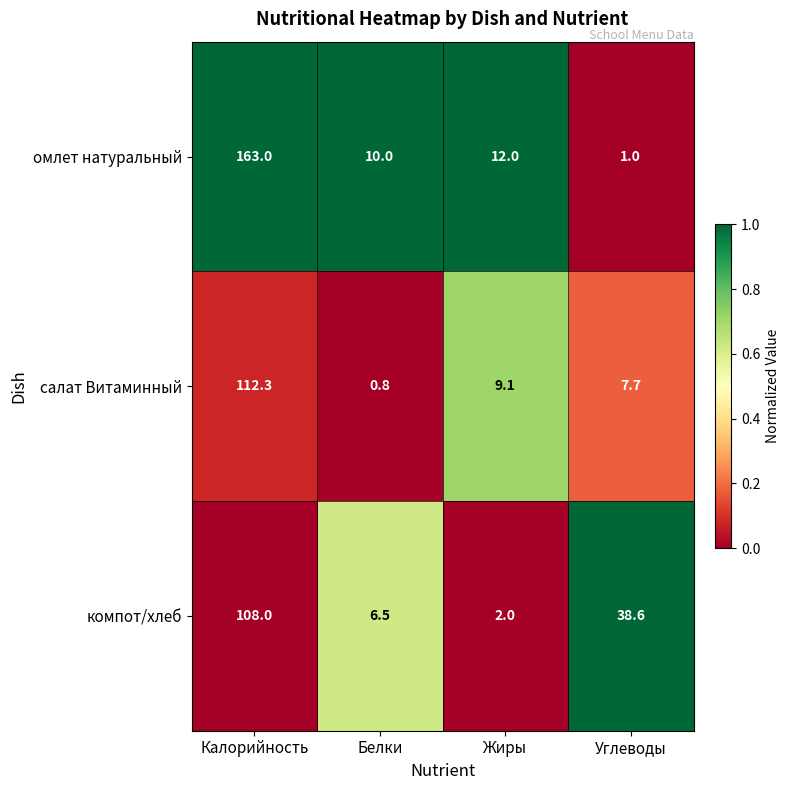

At how many categories does at least one series exceed 0?

4